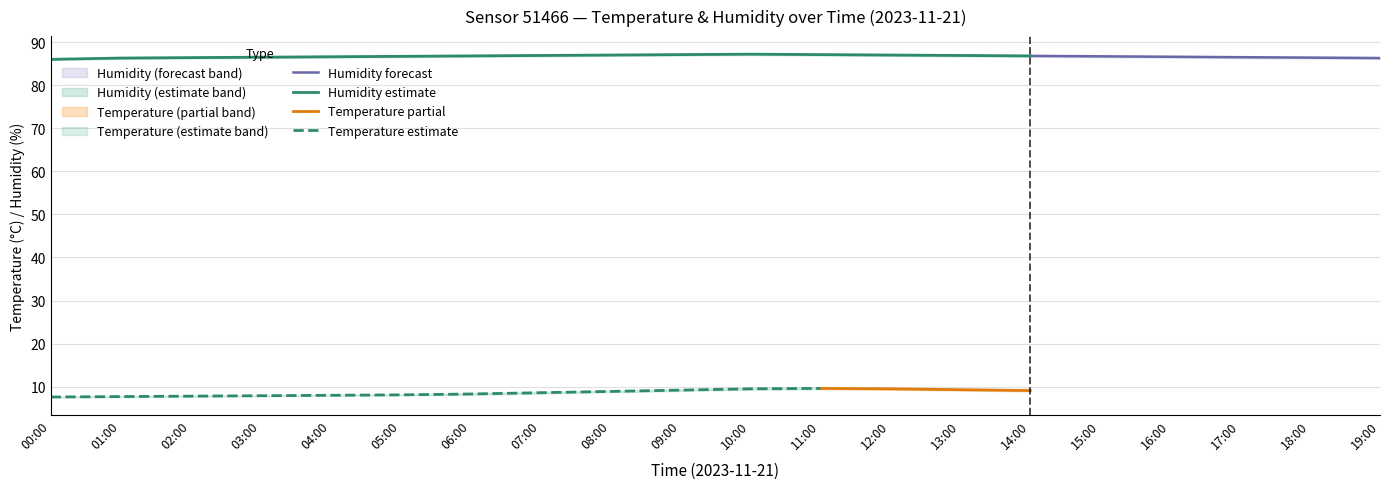

What is the difference between the maximum and minimum values in the temp_upper series?

2.1